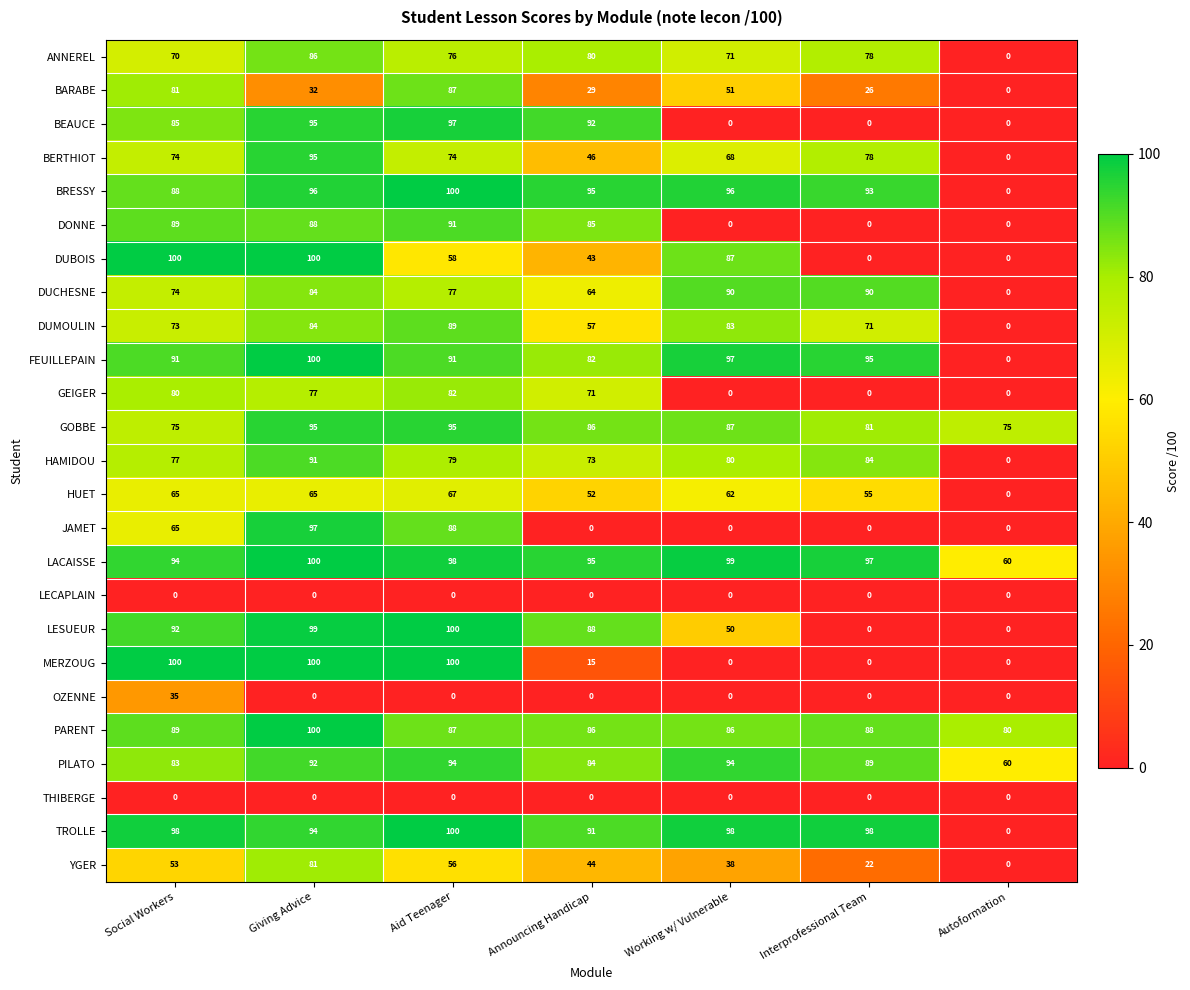

The value of ANNEREL at Autoformation is 38. True or false?

False